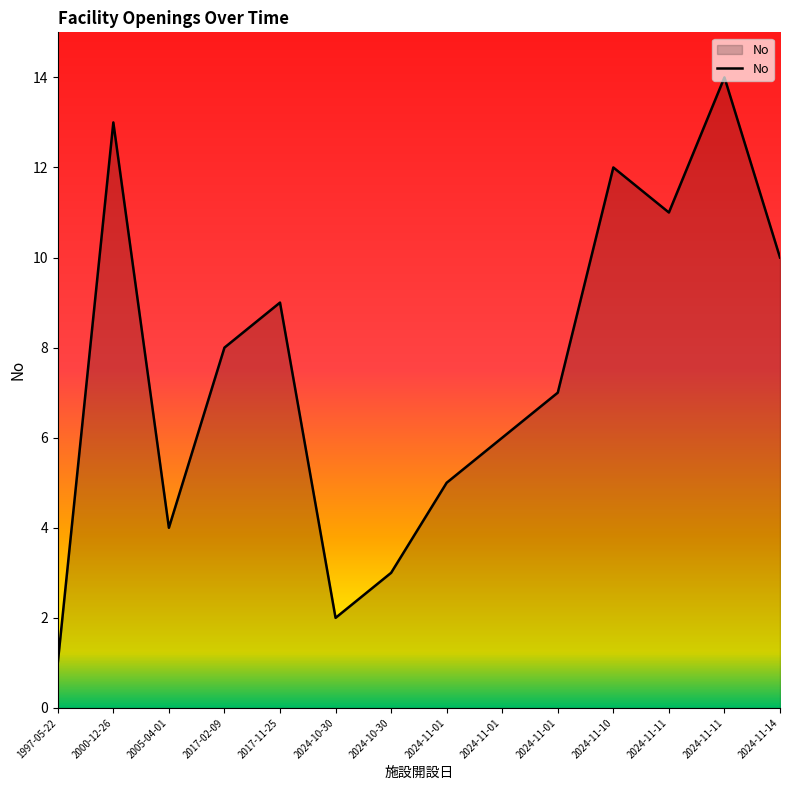

List the labels in order of value, smallest first.

1997-05-22, 2024-10-30, 2024-10-30, 2005-04-01, 2024-11-01, 2024-11-01, 2024-11-01, 2017-02-09, 2017-11-25, 2024-11-14, 2024-11-11, 2024-11-10, 2000-12-26, 2024-11-11